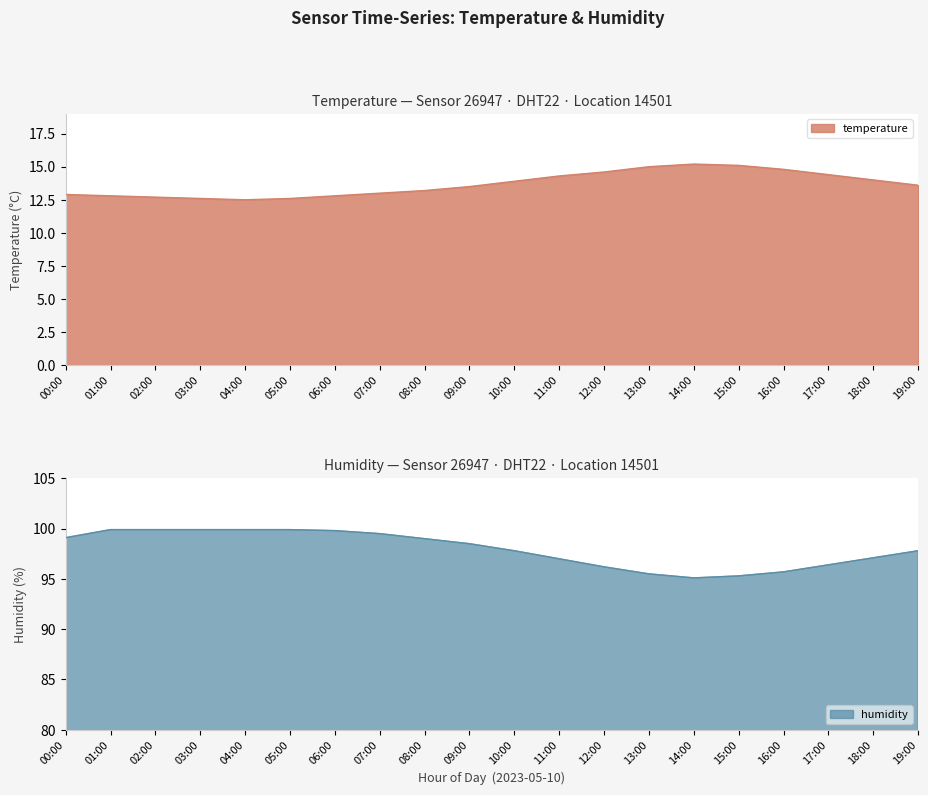

Is the value of temperature at 11:00 greater than the value of humidity at 18:00?

No